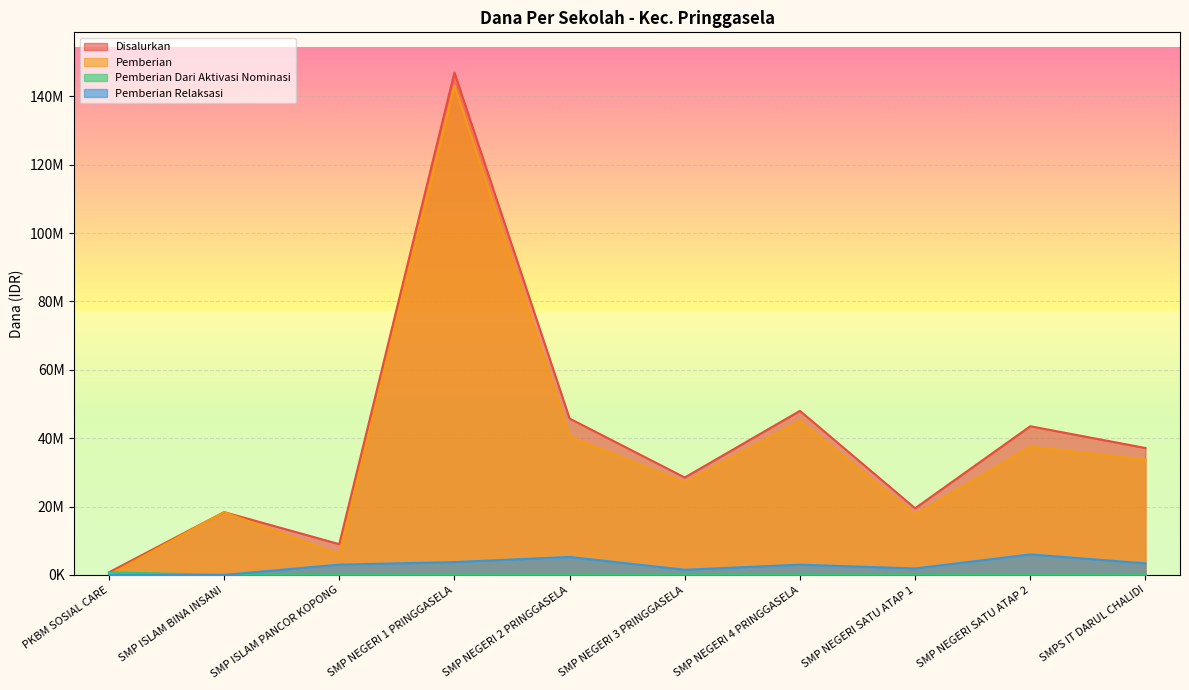

What value does the Pemberian Relaksasi series have at SMP NEGERI 4 PRINGGASELA, to the nearest 10?

3000000